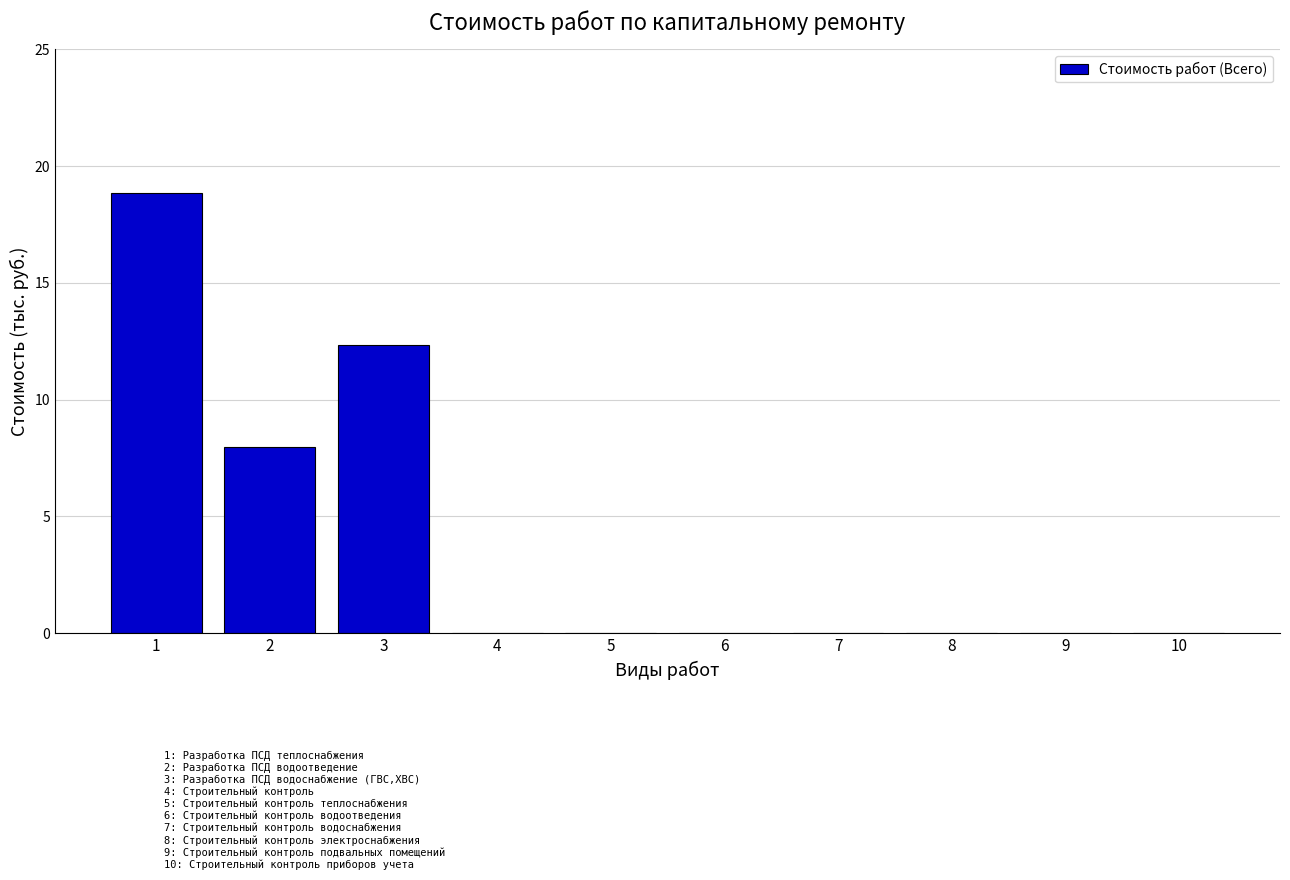

How many distinct data groups are displayed?

1